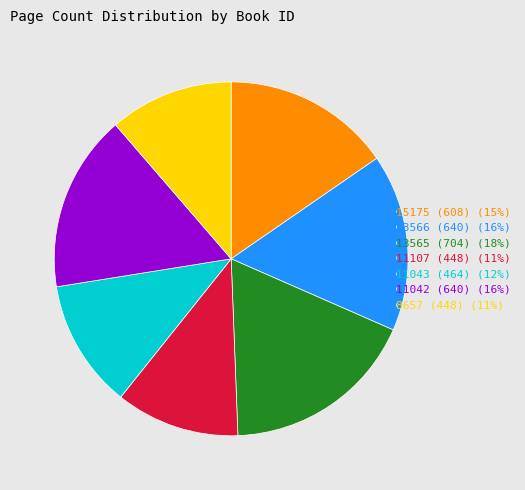

Does 11107 (448) (11%) account for over 50% of the chart?

No